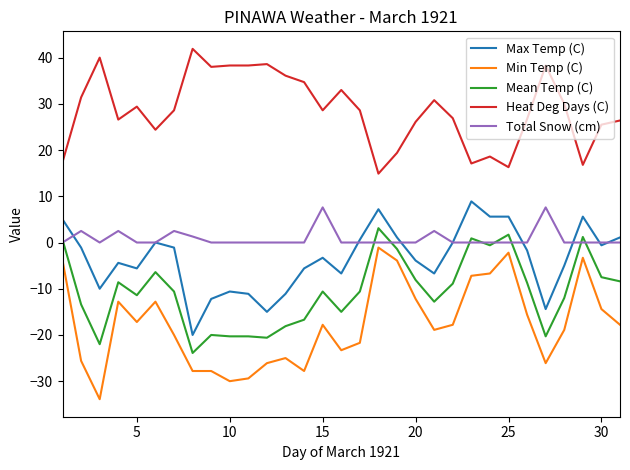

What is the maximum value shown in the chart?

41.9